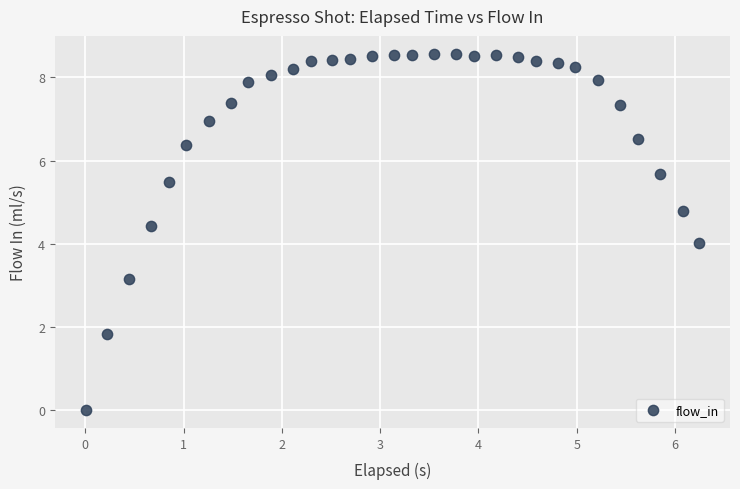

What is the range of Y values (max minus min)?

8.6